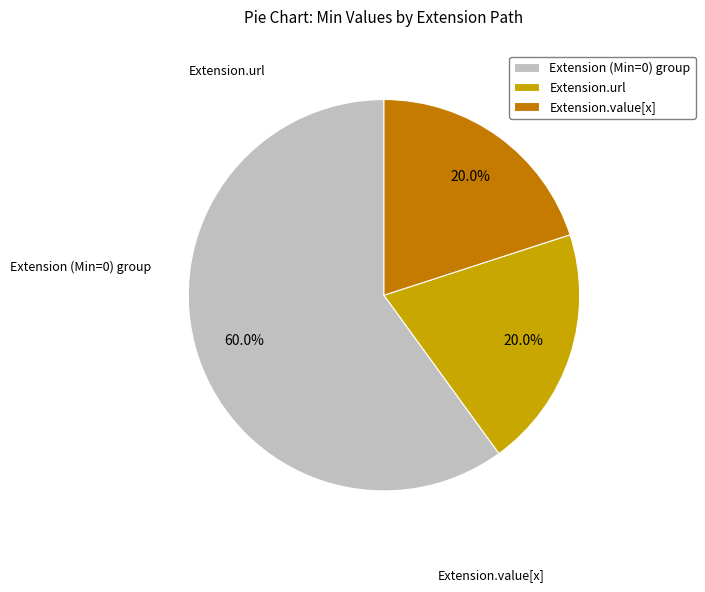

Does any single category account for the majority?

Yes